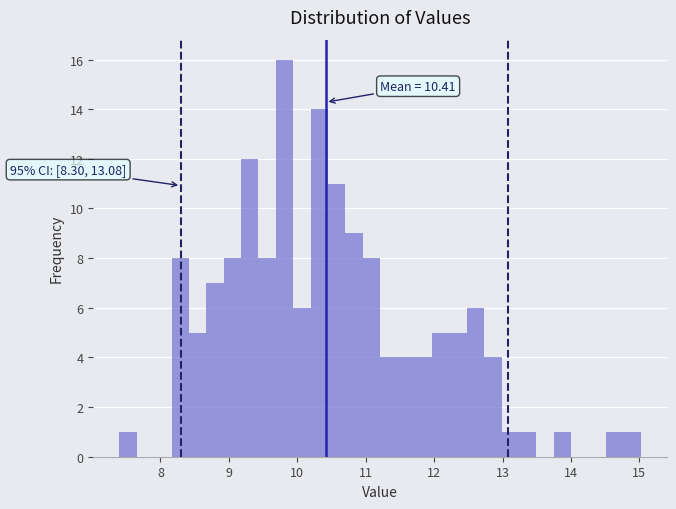

Around what value on the x-axis is the tallest bar? Give the approximate position of its centre, as read against the axis.

9.8